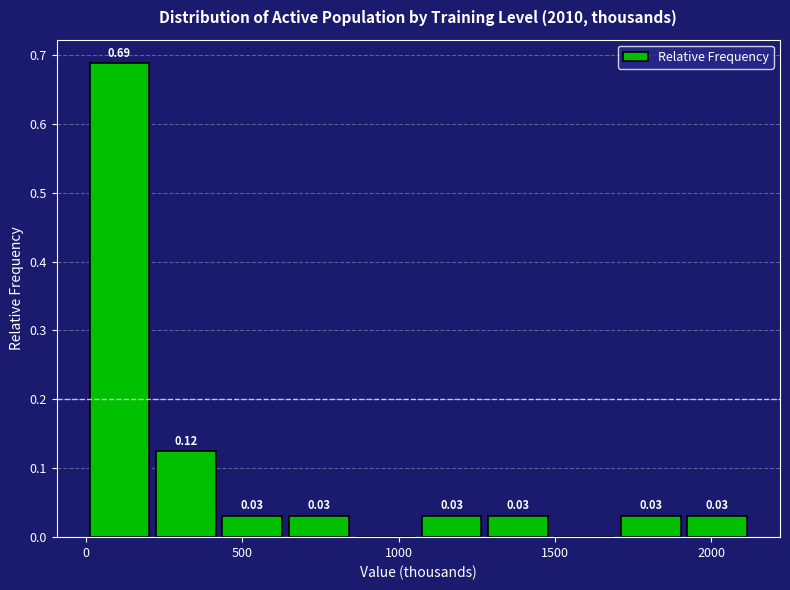

Which range on the x-axis has the tallest bar?

0 to 200